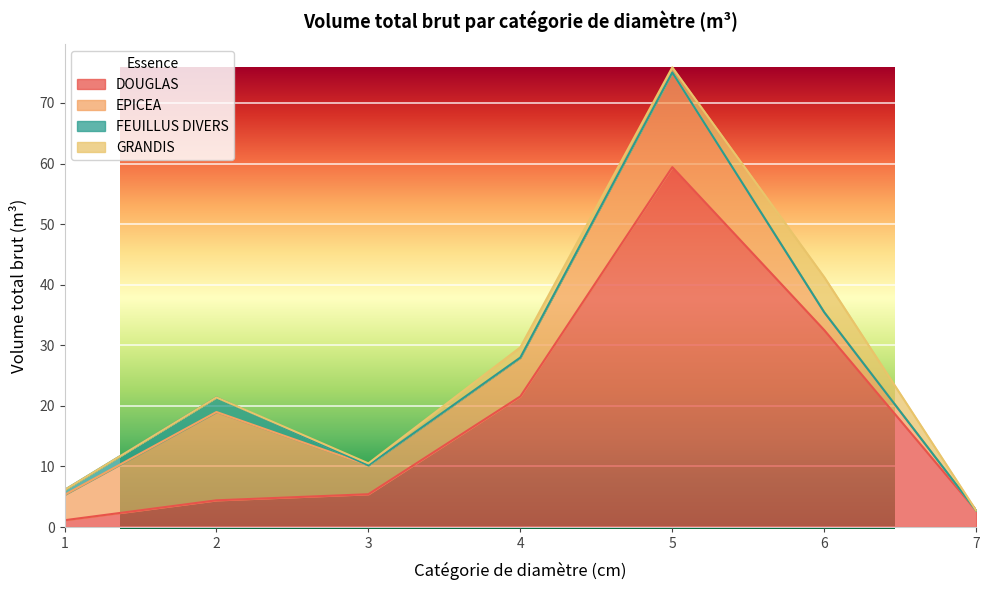

Is the value of DOUGLAS at 7 greater than the value of FEUILLUS DIVERS at 6?

Yes